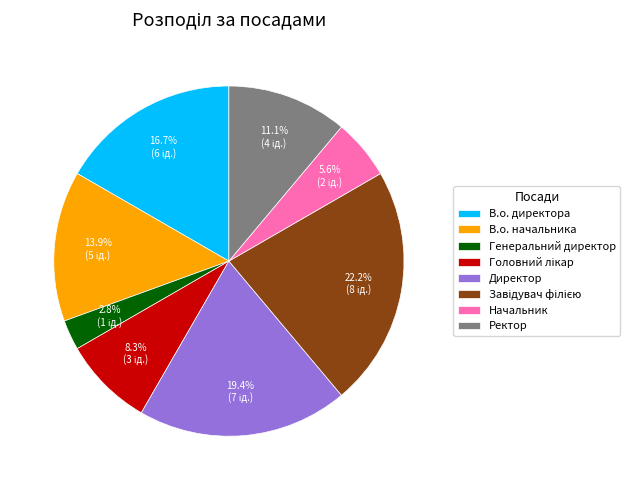

How many slices are in this pie chart?

8